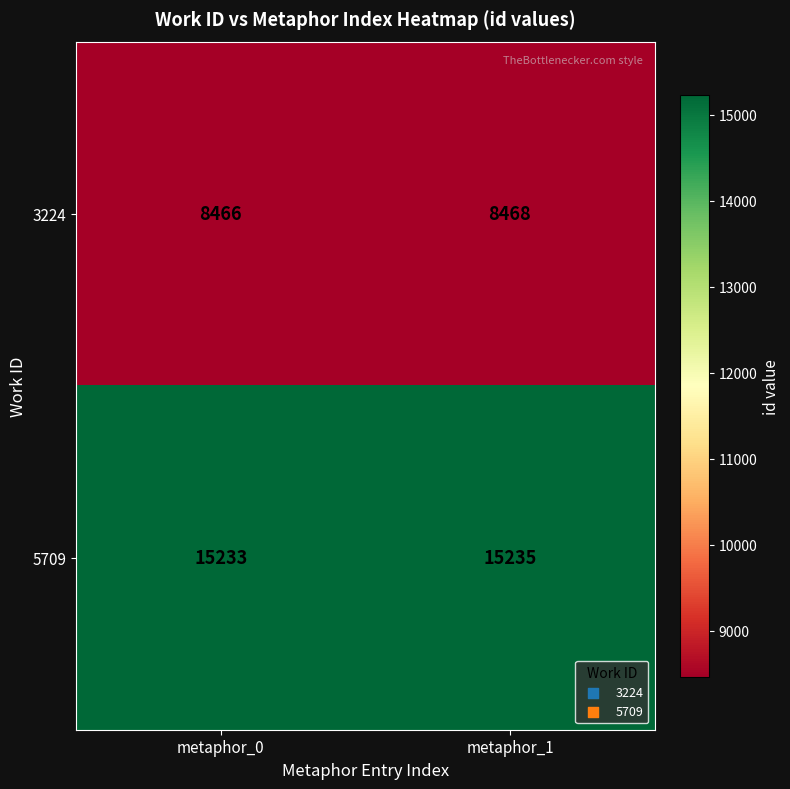

What is the approximate value of 5709 at metaphor_0?

15233